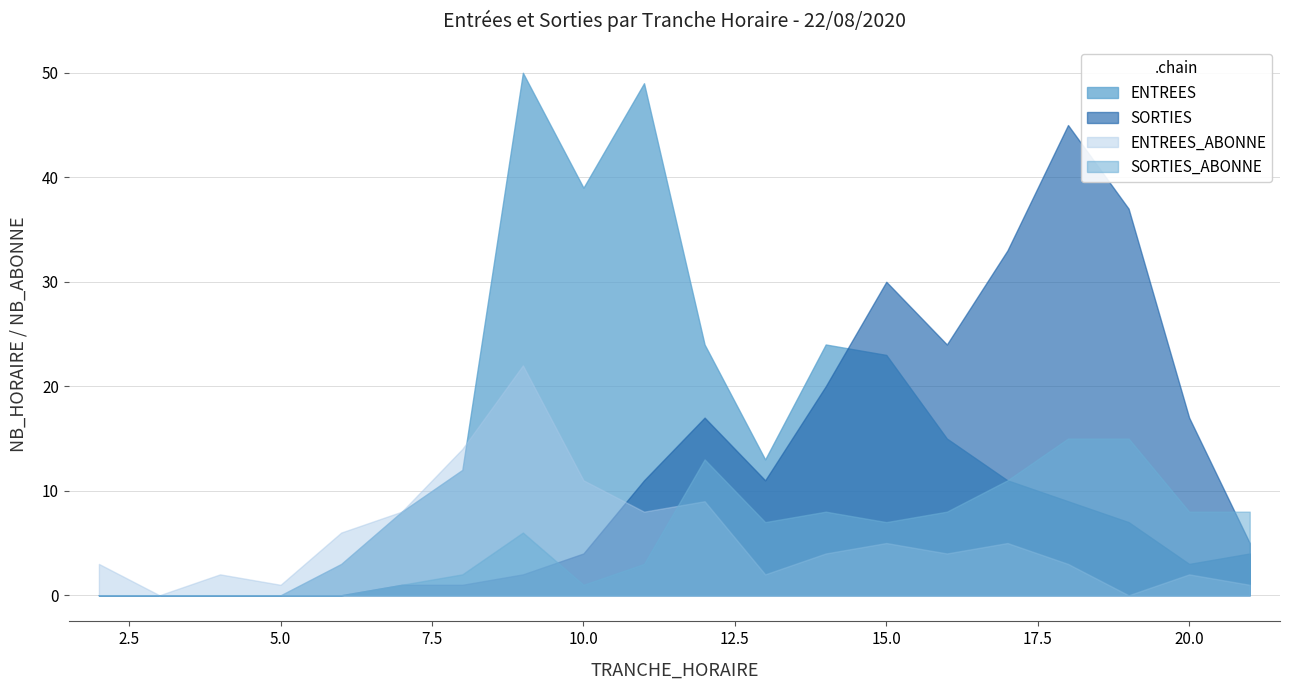

What is the greatest value displayed?

50